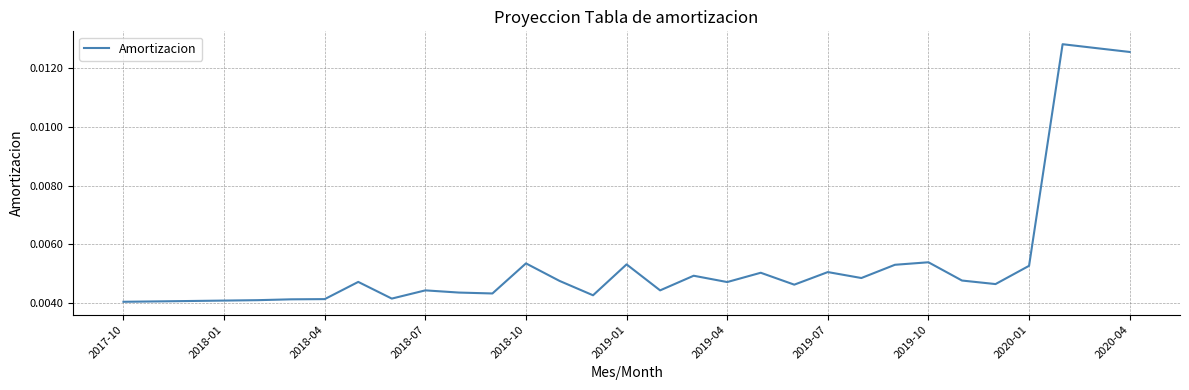

What is the sum of all values?

0.2